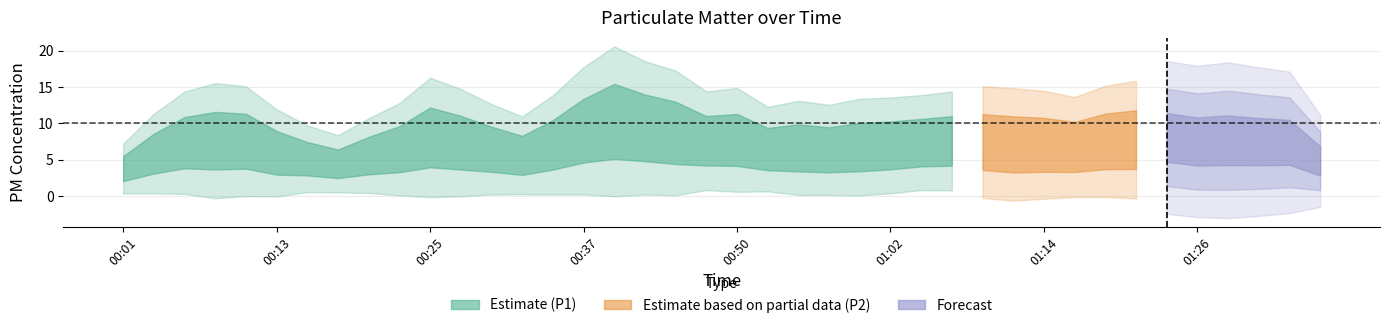

What is the value of the P2 point at the 33rd from the left?

2.9